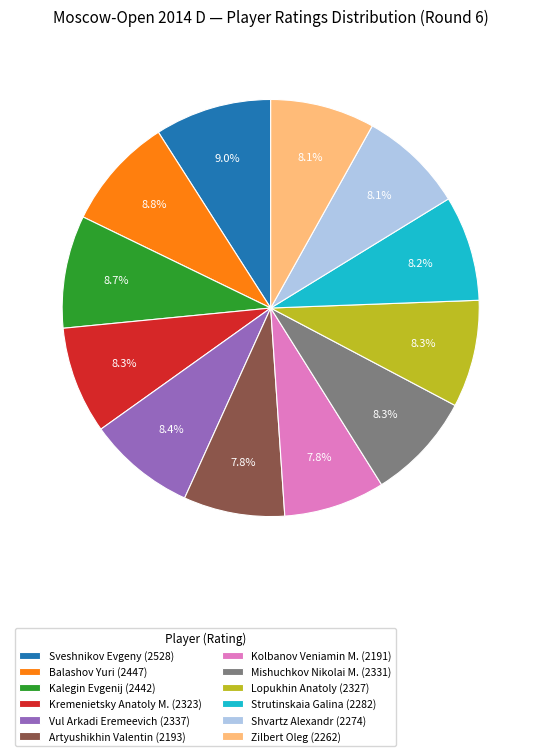

To the nearest percent, what is the average slice percentage?

8%